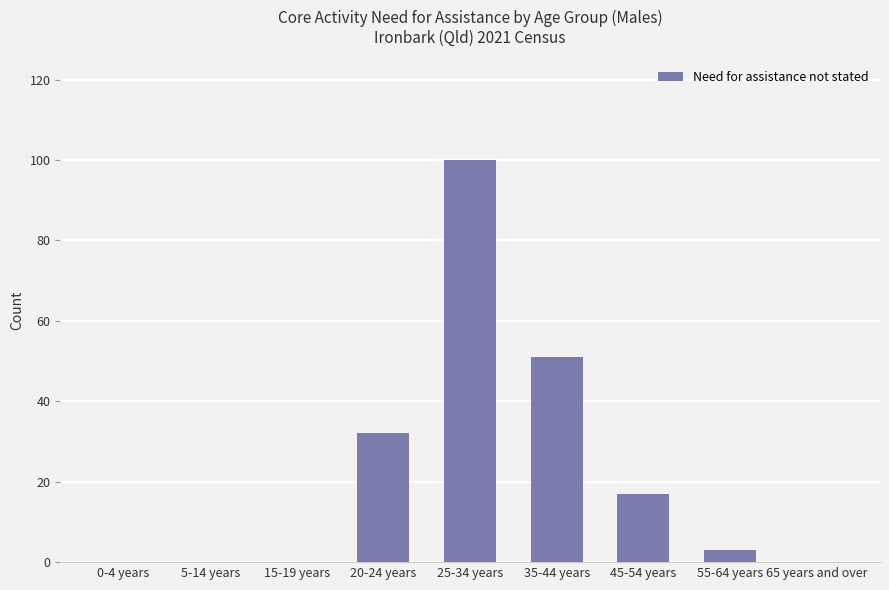

What is the change in value from 25-34 years to 45-54 years?

-83